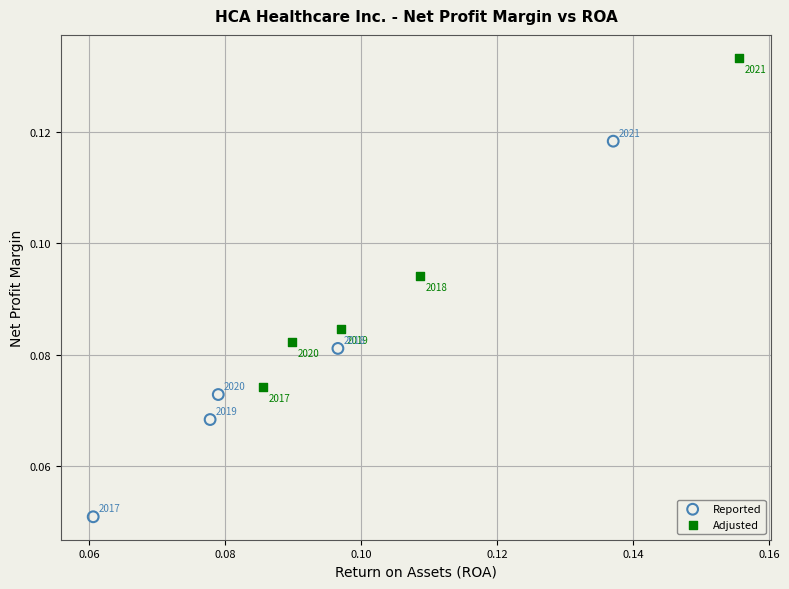

Which series reaches the maximum Y coordinate?

Adjusted